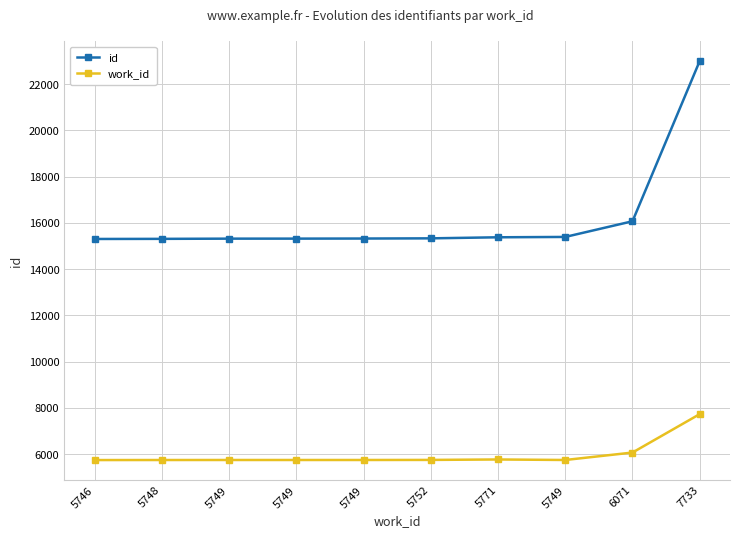

Is the value of work_id at 5748 greater than the value of id at 5752?

No